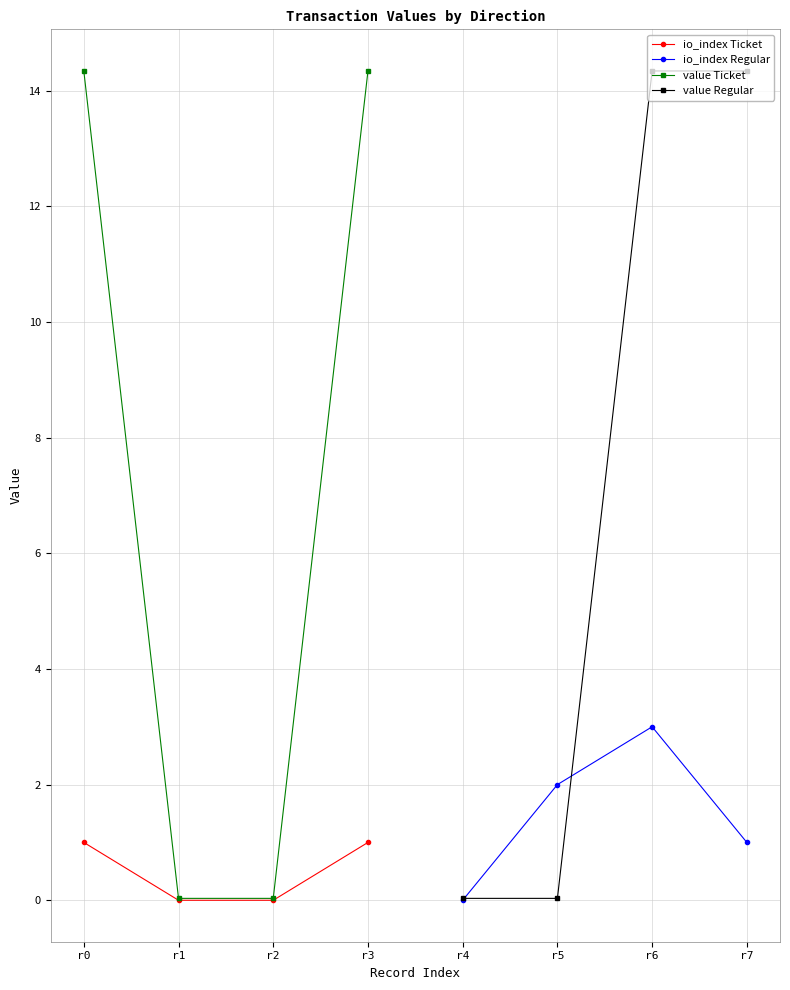

True or false: value Ticket has a value of 0.0 at r1.

True